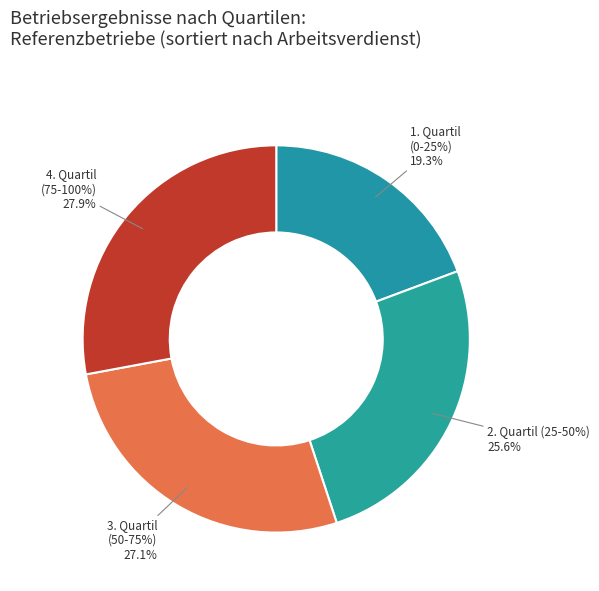

Is it true that 3. Quartil
(50-75%) is 17% of the pie?

False